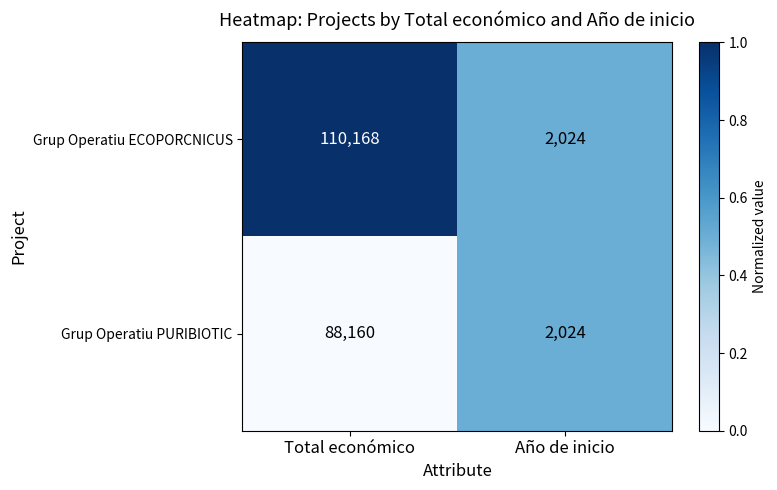

Which series has the largest total across all categories?

Grup Operatiu ECOPORCNICUS